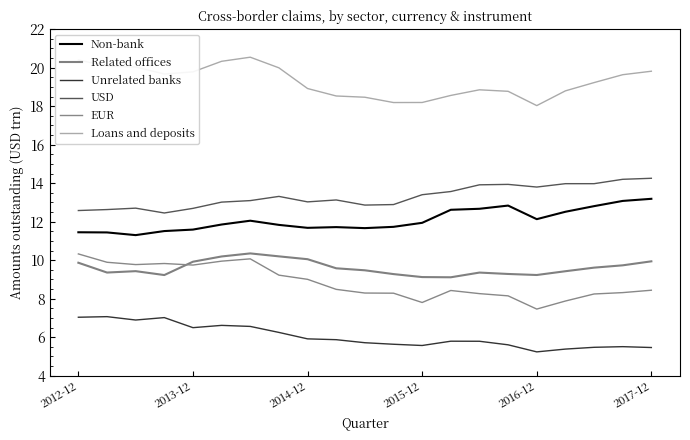

What is the difference between the second highest and second lowest values in the Related offices series?

1.1